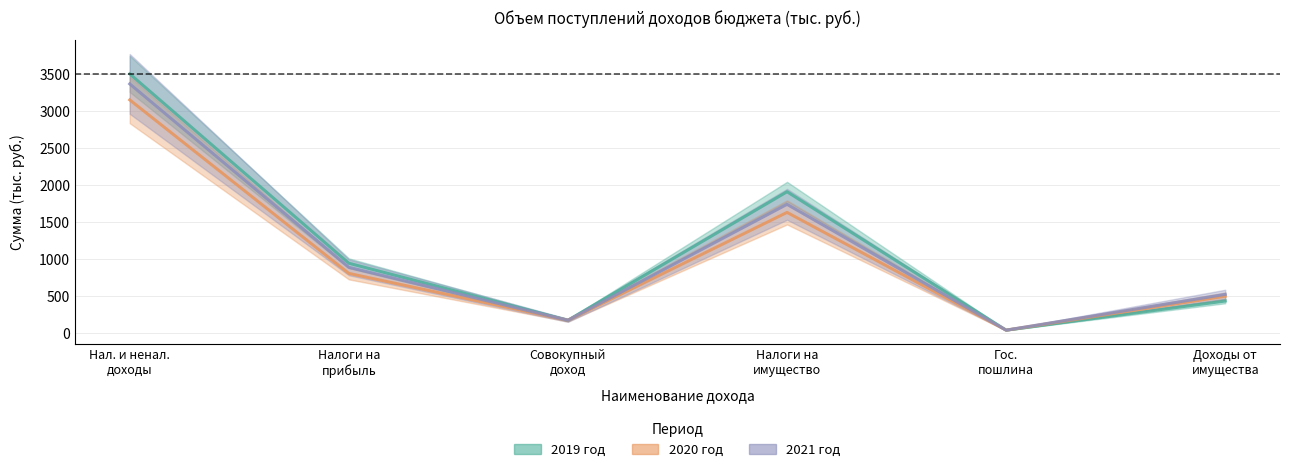

True or false: 2019 год and 2021 год intersect in this chart.

False